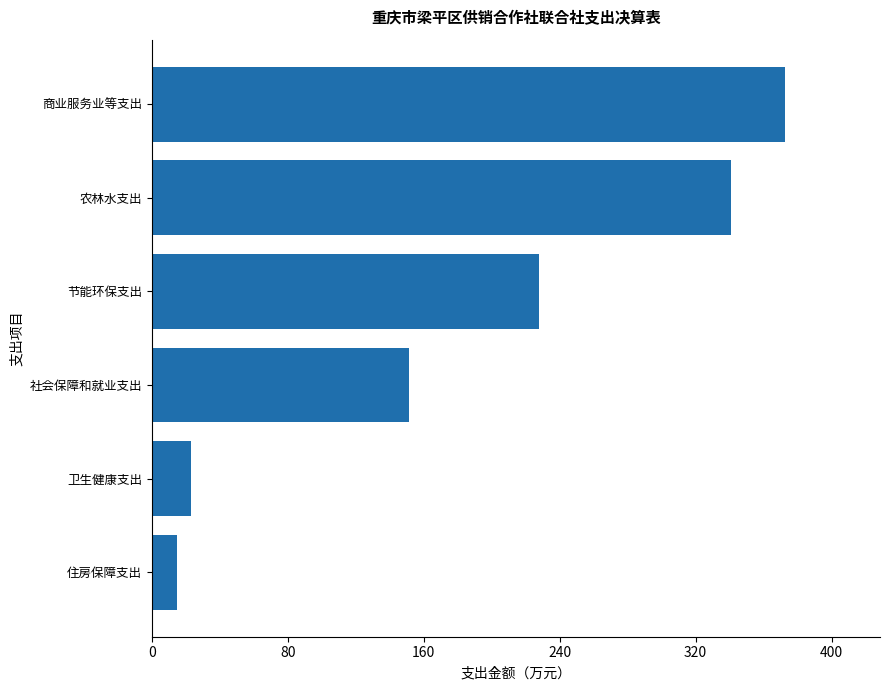

What is the value of the 2nd bar from the top?

340.6